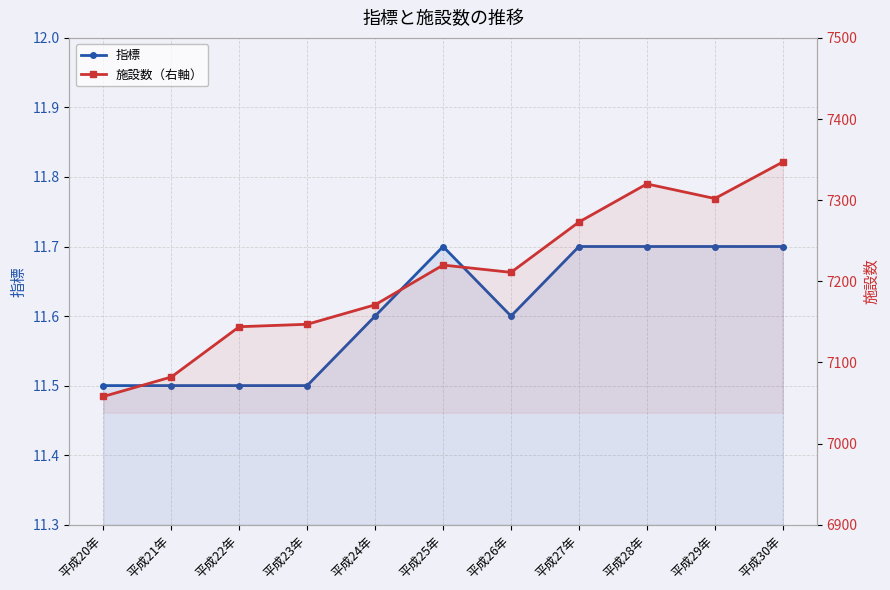

Is it true that 施設数（右軸） equals 7302.0 at 平成29年?

True